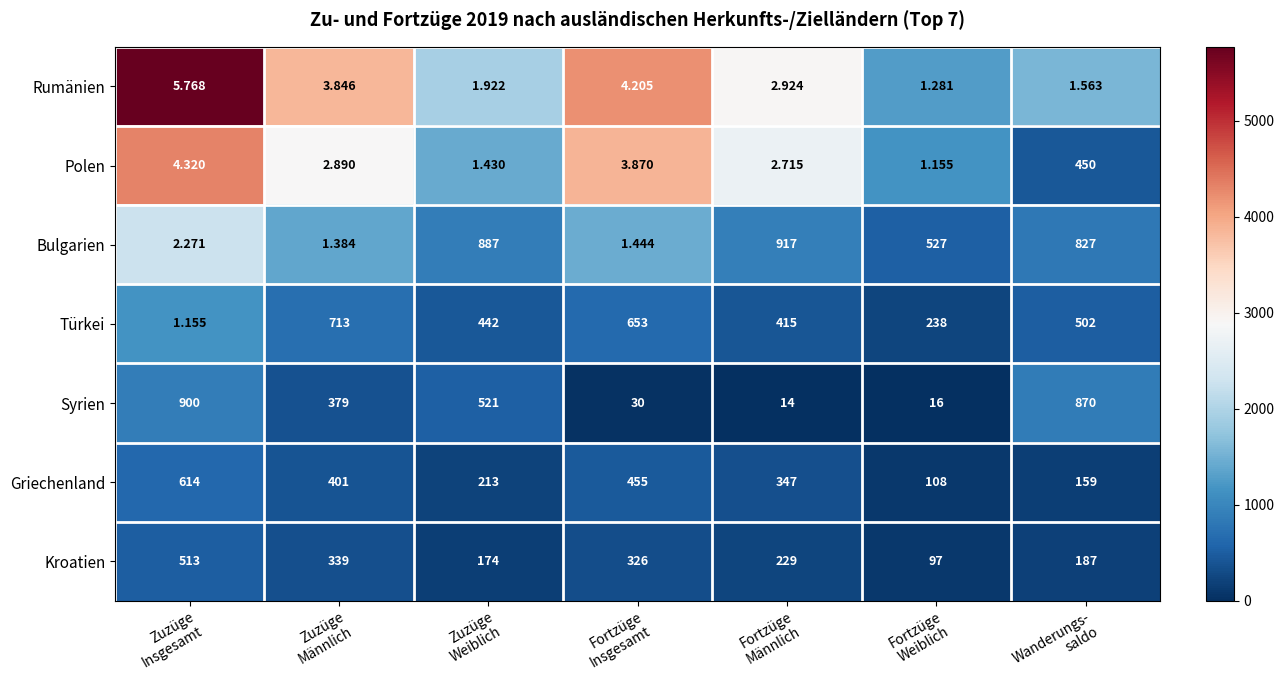

List the series in order of their peak value, lowest first.

Rumänien, Polen, Kroatien, Griechenland, Türkei, Syrien, Bulgarien